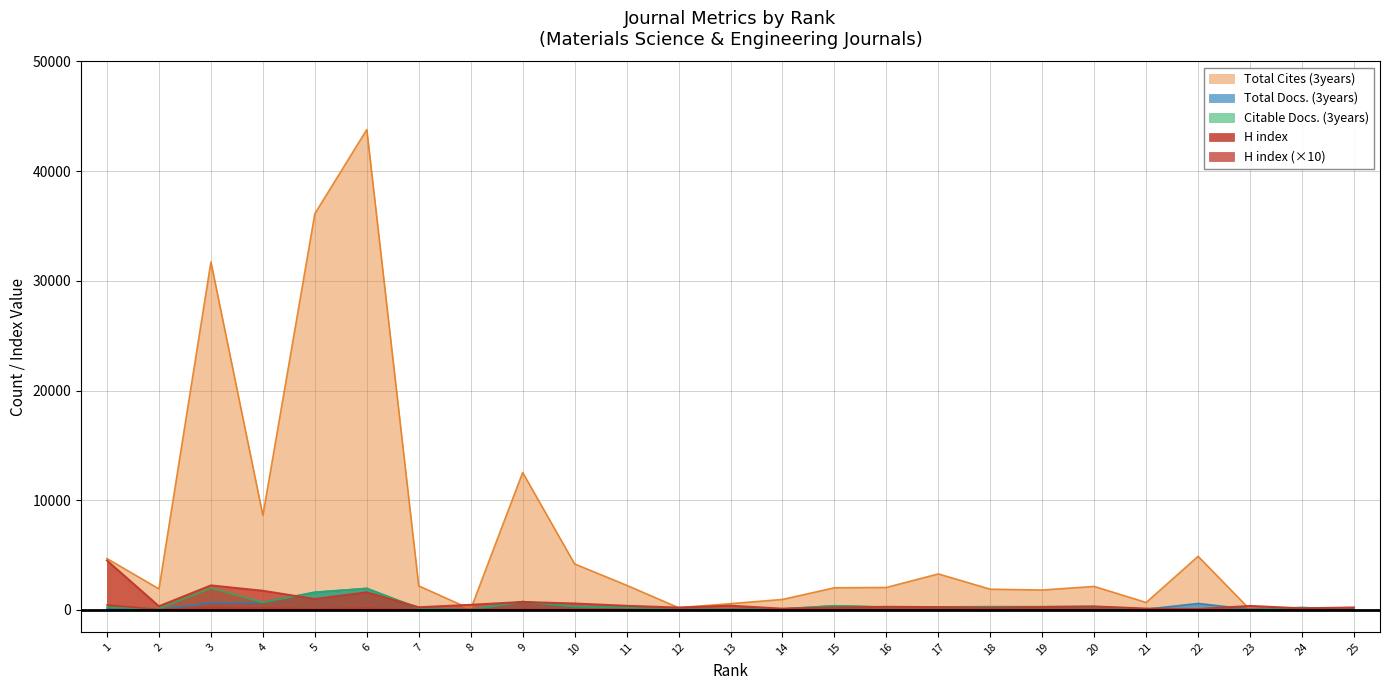

What is the sum of all Total Docs. (3years) values?

9426